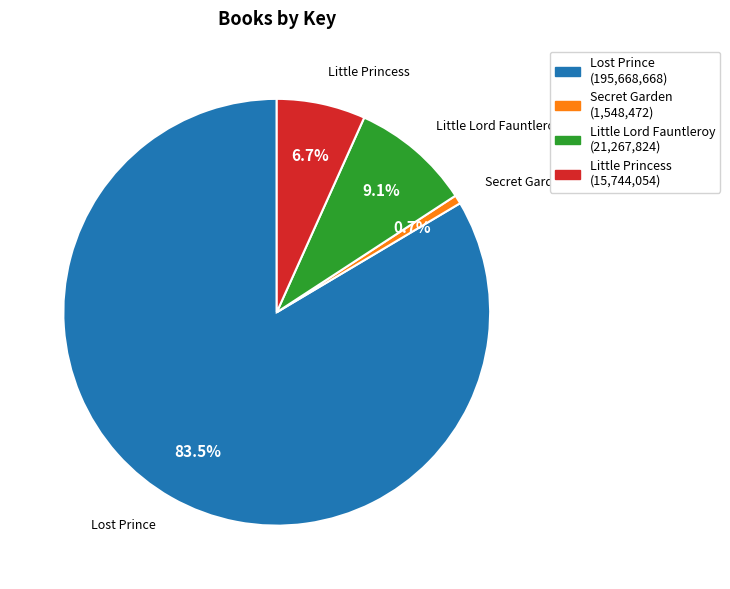

Is Lost Prince the majority of the pie?

Yes